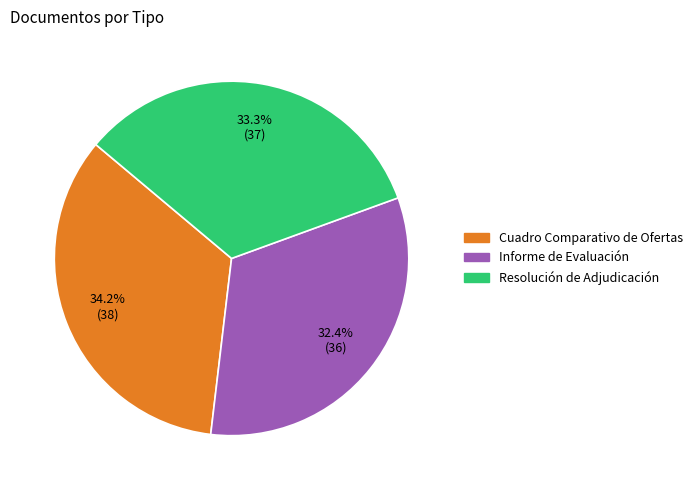

To the nearest percent, what is the combined percentage of Informe de Evaluación and Resolución de Adjudicación?

66%